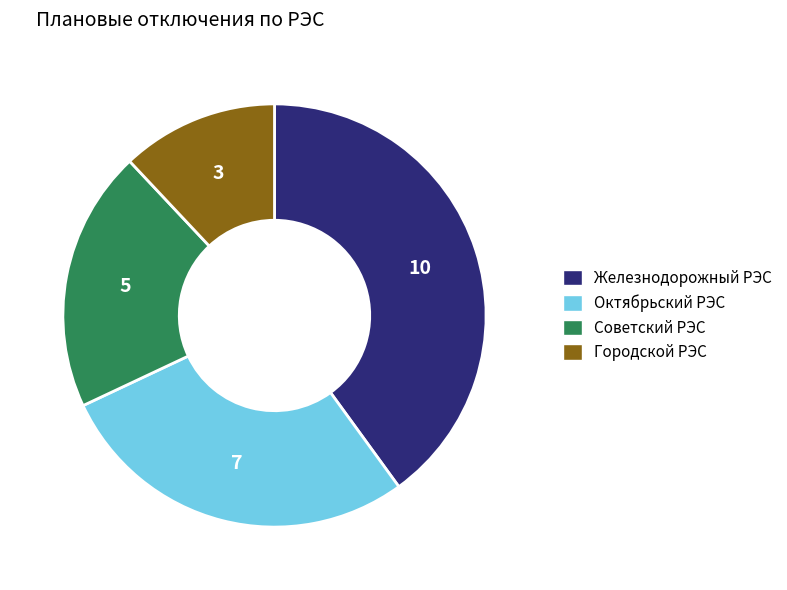

What is the ratio of the value at Городской РЭС to the value at Железнодорожный РЭС?

0.3